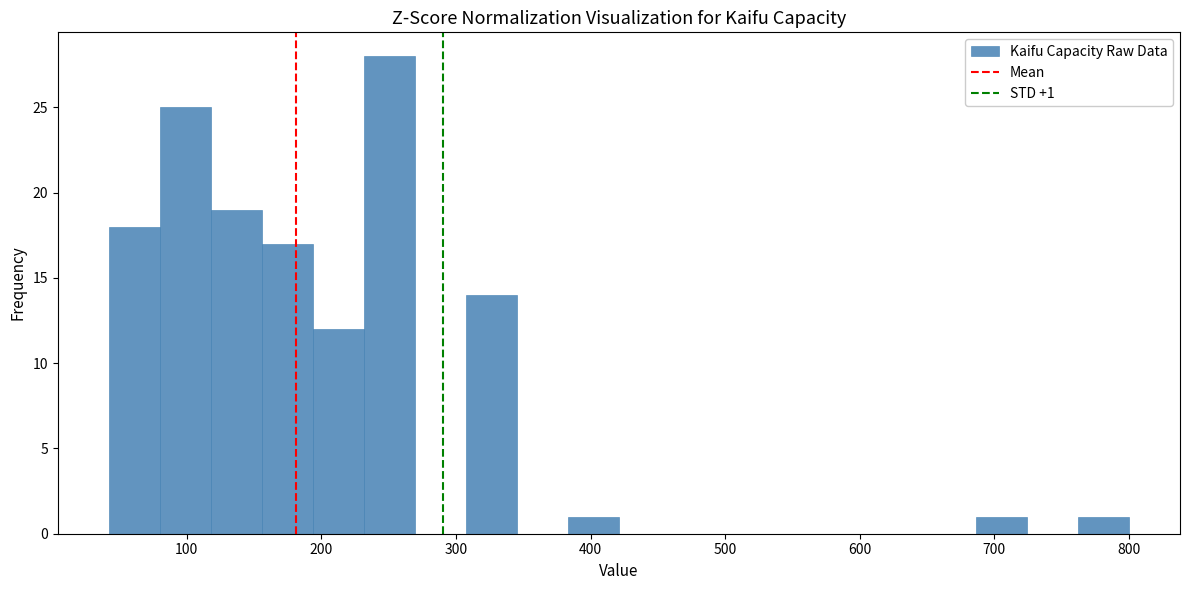

Around what value on the x-axis is the tallest bar? Give the approximate position of its centre, as read against the axis.

250